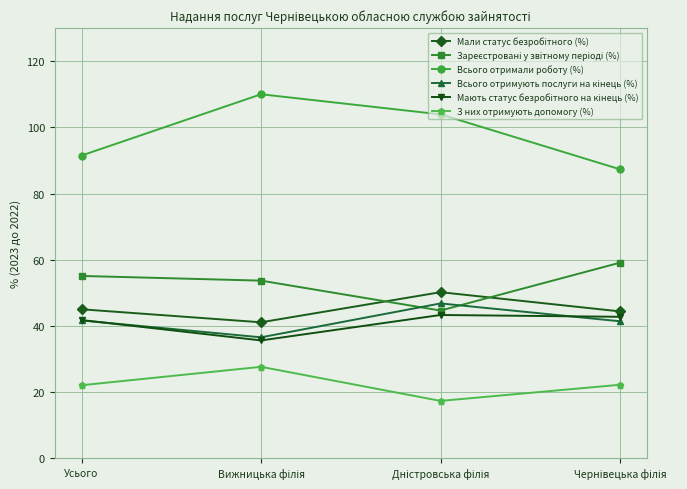

What is the greatest value displayed?

110.0